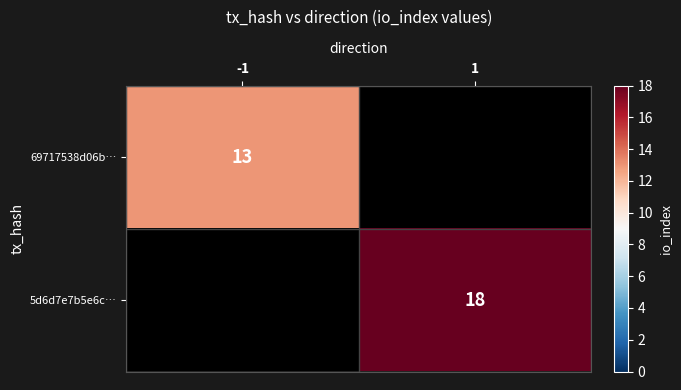

Is the value of 69717538d06b… at -1 greater than the value of 5d6d7e7b5e6c… at 1?

No